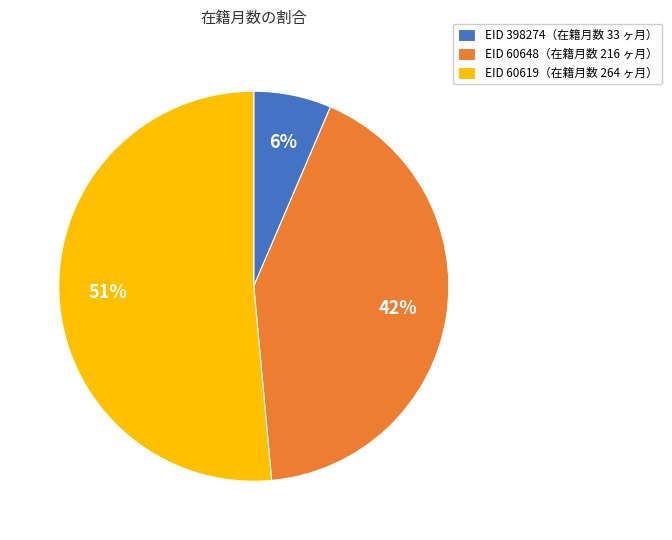

Rank the categories by value from highest to lowest.

EID 60619（在籍月数 264 ヶ月）, EID 60648（在籍月数 216 ヶ月）, EID 398274（在籍月数 33 ヶ月）